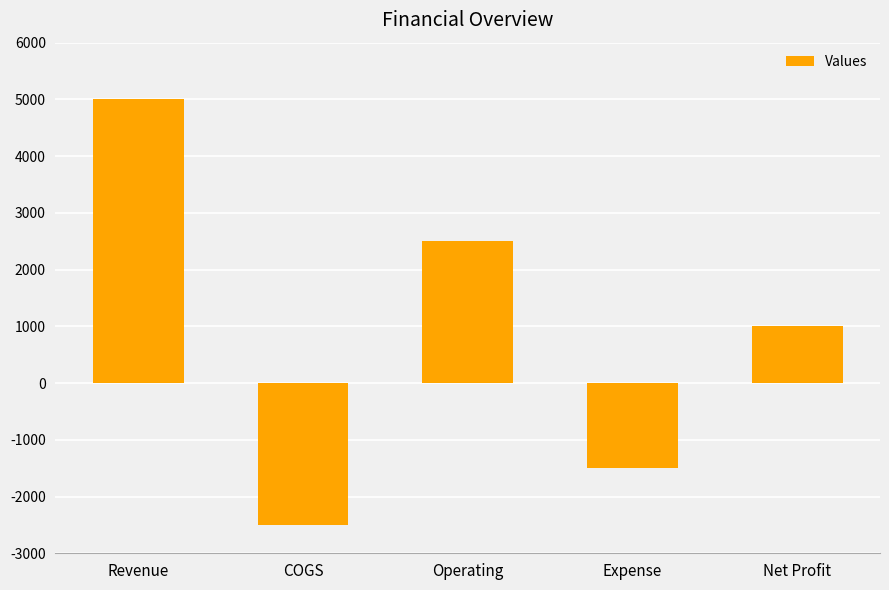

Which label corresponds to the largest value in the chart?

Revenue